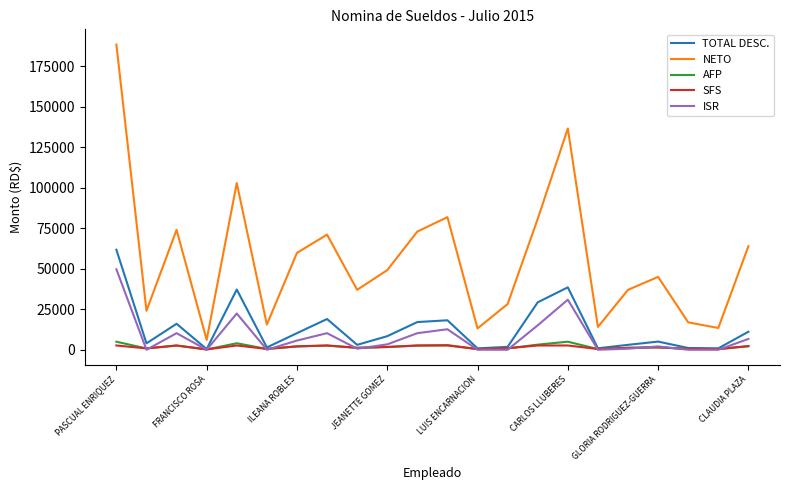

Which series has the widest spread of values?

NETO